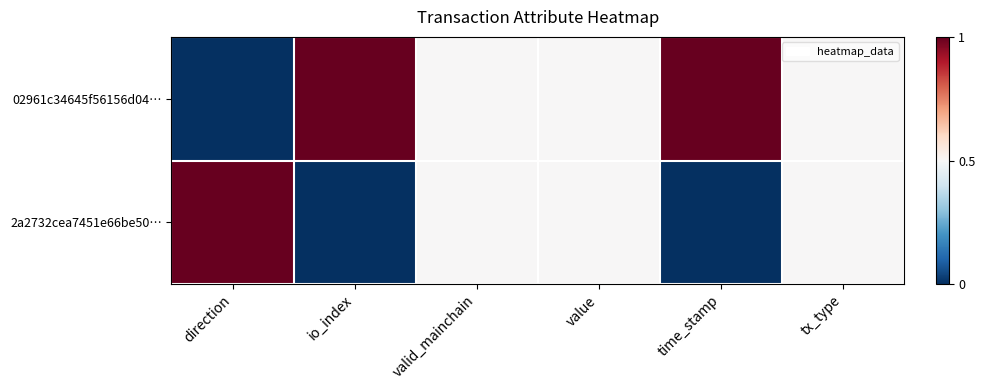

Reading right to left, extract all data points from this chart.

02961c34645f56156d04…: tx_type=0.5	time_stamp=1.0	value=0.5	valid_mainchain=0.5	io_index=1.0	direction=0.0
2a2732cea7451e66be50…: tx_type=0.5	time_stamp=0.0	value=0.5	valid_mainchain=0.5	io_index=0.0	direction=1.0